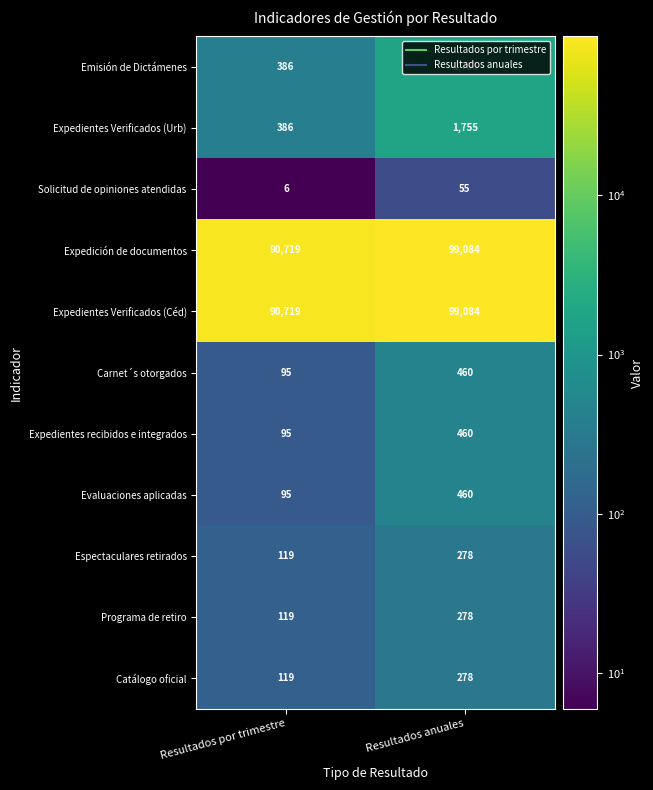

The Expedientes Verificados (Urb) series shows 1015 at Resultados anuales. True or false?

False